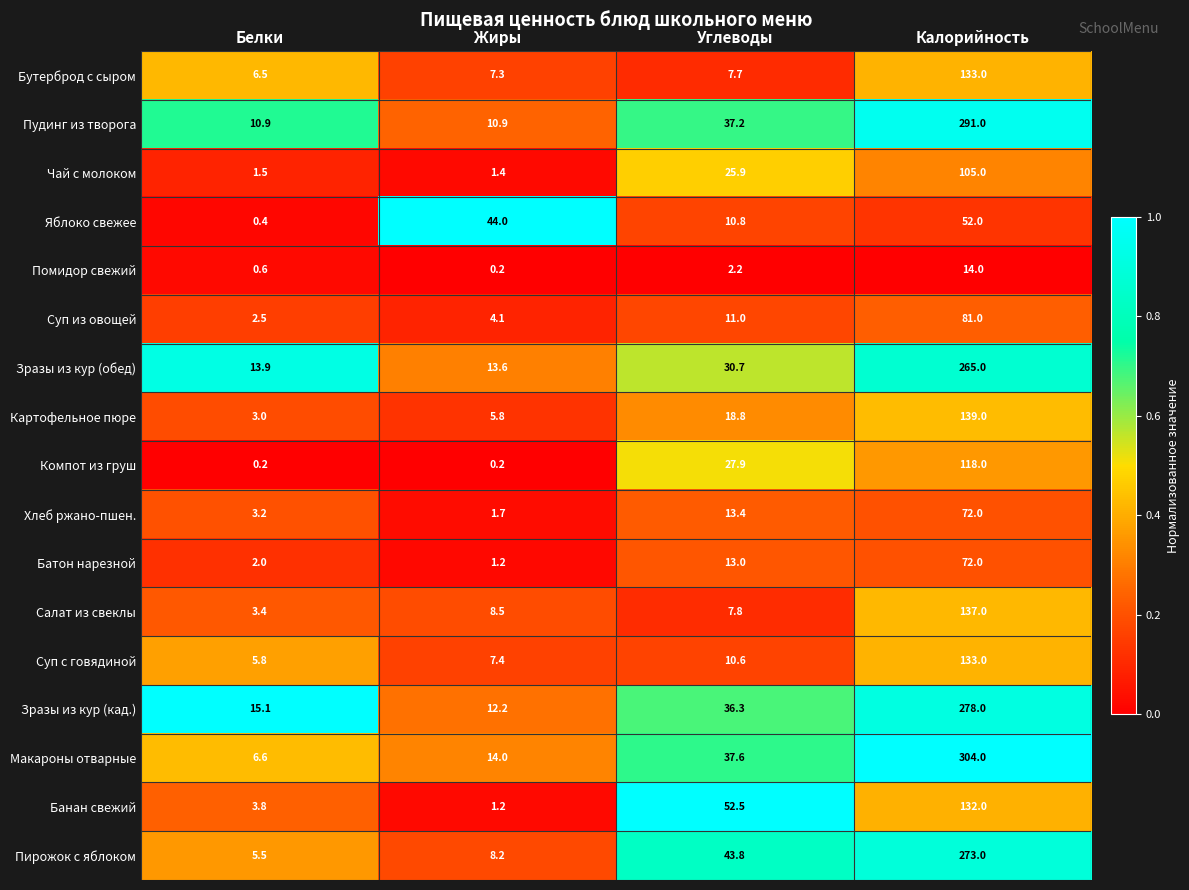

True or false: Яблоко свежее has a value of 0.4 at Белки.

True